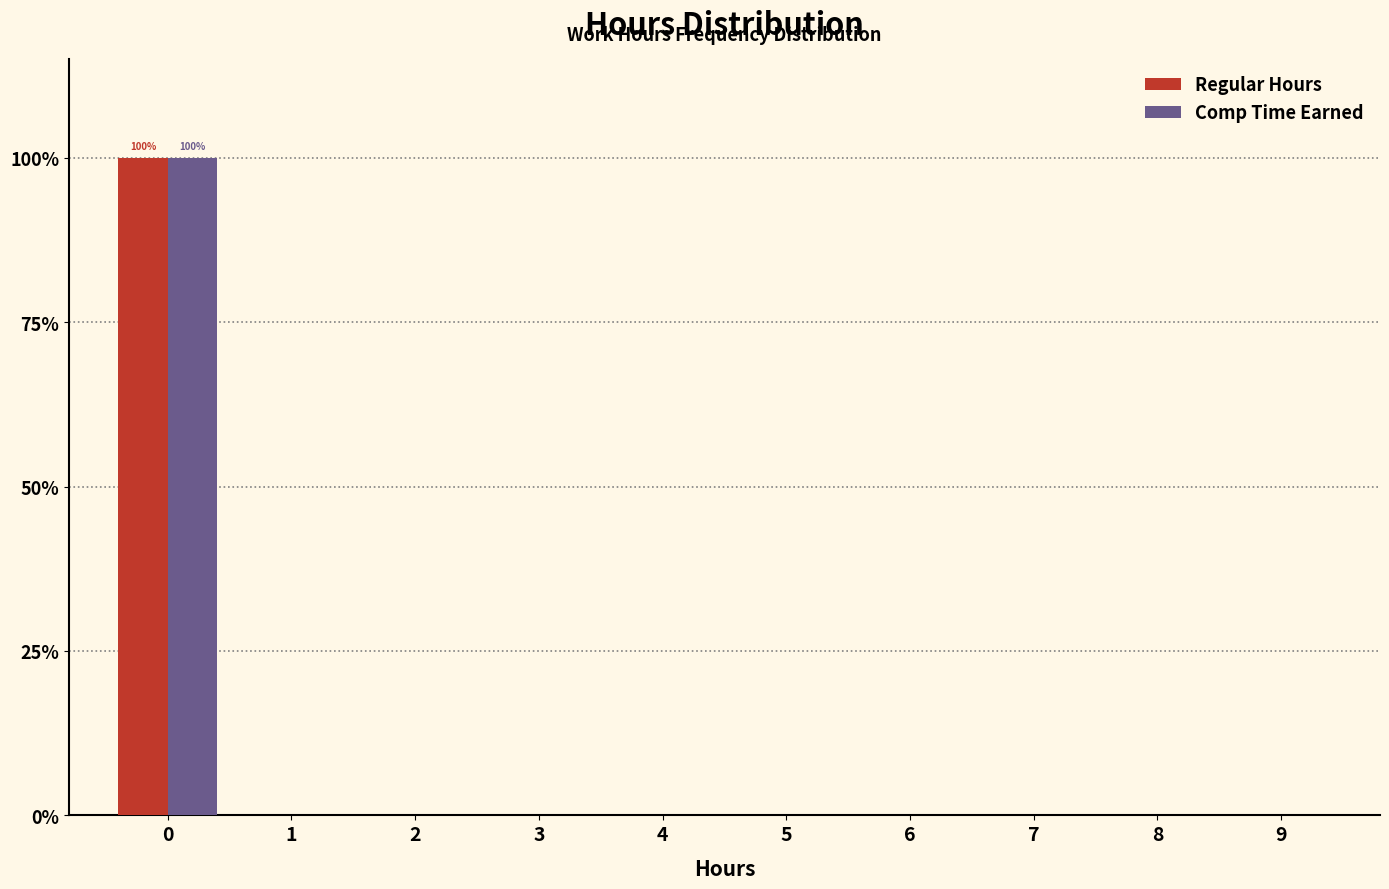

Reading left to right, what are all the values shown in this chart?

Regular Hours: 0=100	1=0	2=0	3=0	4=0	5=0	6=0	7=0	8=0	9=0
Comp Time Earned: 0=100	1=0	2=0	3=0	4=0	5=0	6=0	7=0	8=0	9=0